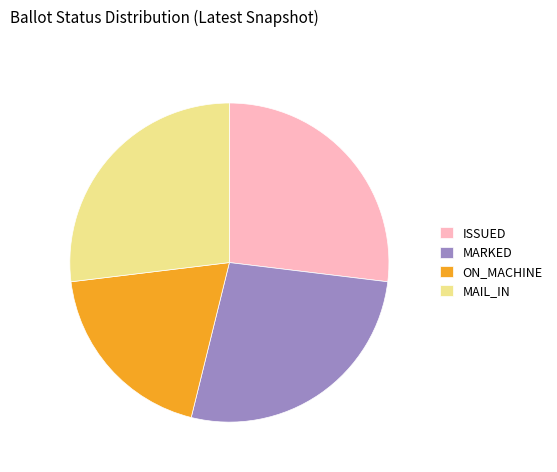

Combined, do MARKED and ON_MACHINE account for over 50%?

No